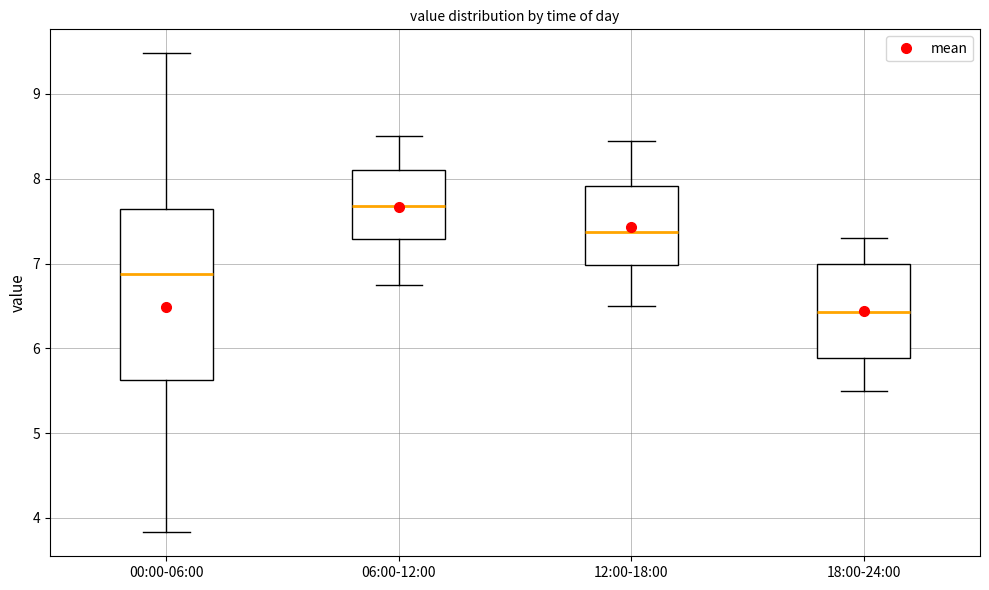

Where does the upper whisker of the box for 12:00-18:00 end on the y-axis? The values are not printed on the chart, so give them approximately, as read against the axis.

8.5